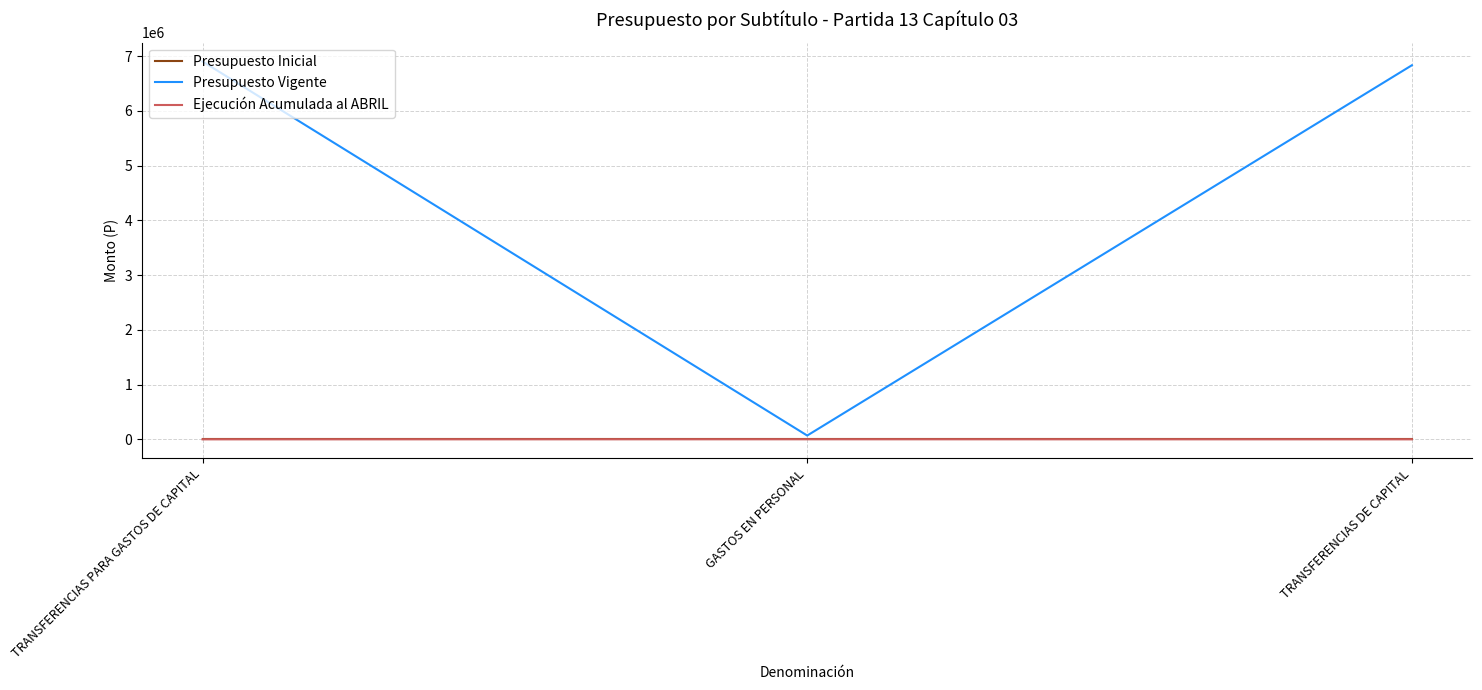

What is the minimum value for Presupuesto Vigente?

69010